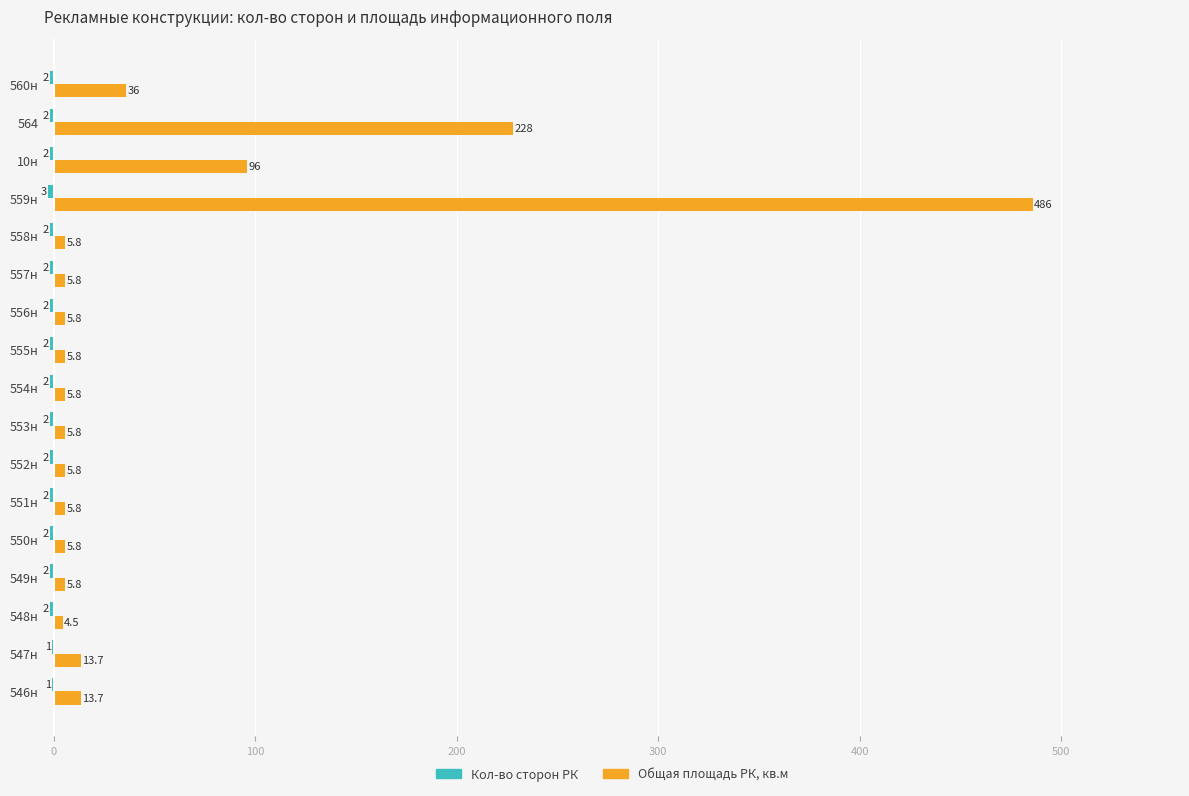

At which category is the sum across all series the highest?

559н